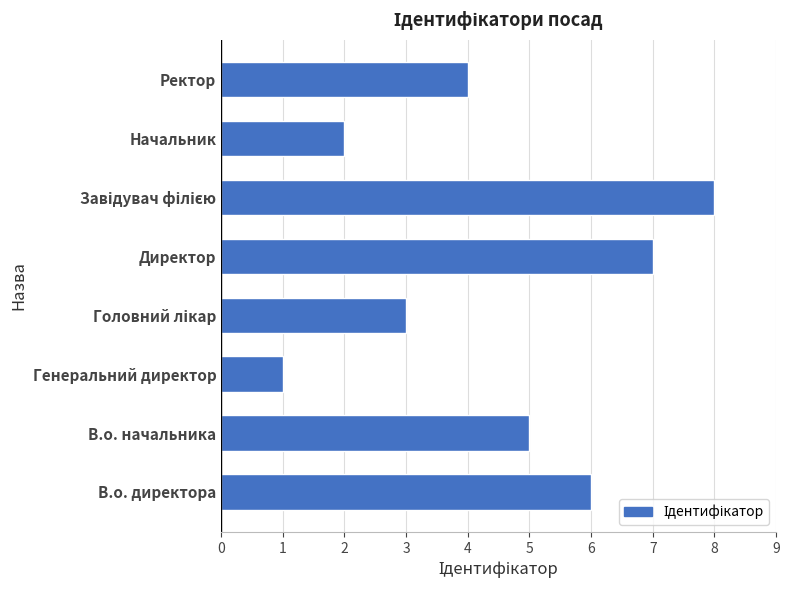

How many values are below 5?

4